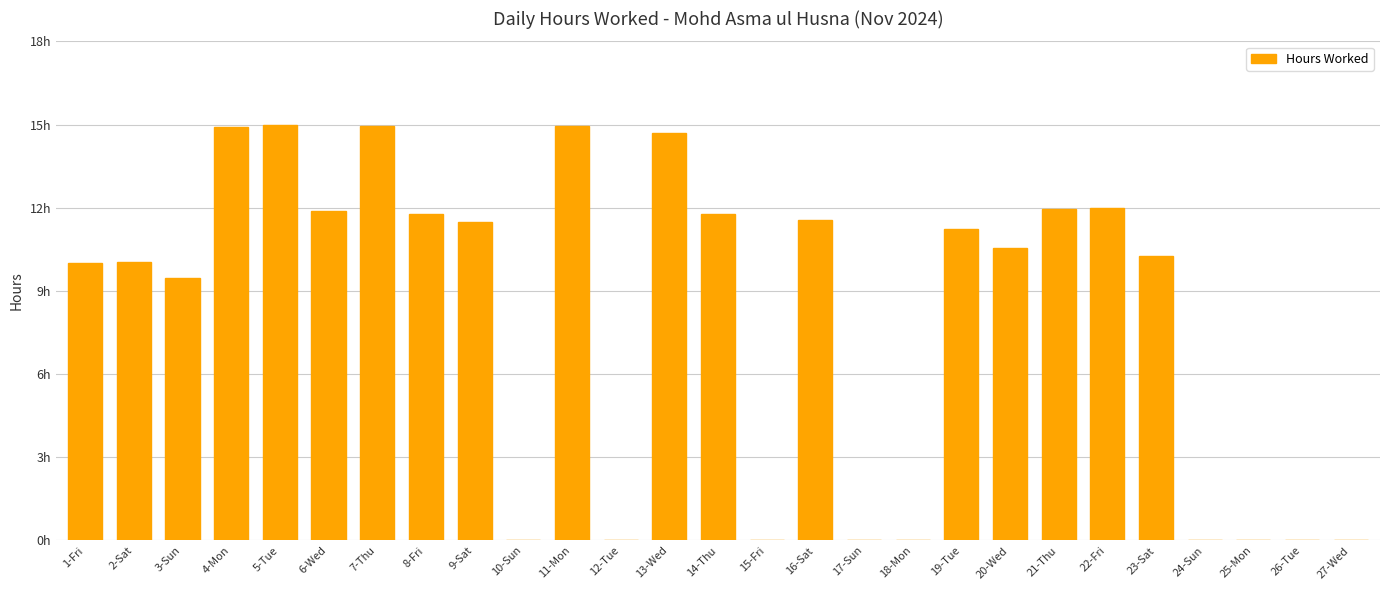

Are the bars horizontal?

No